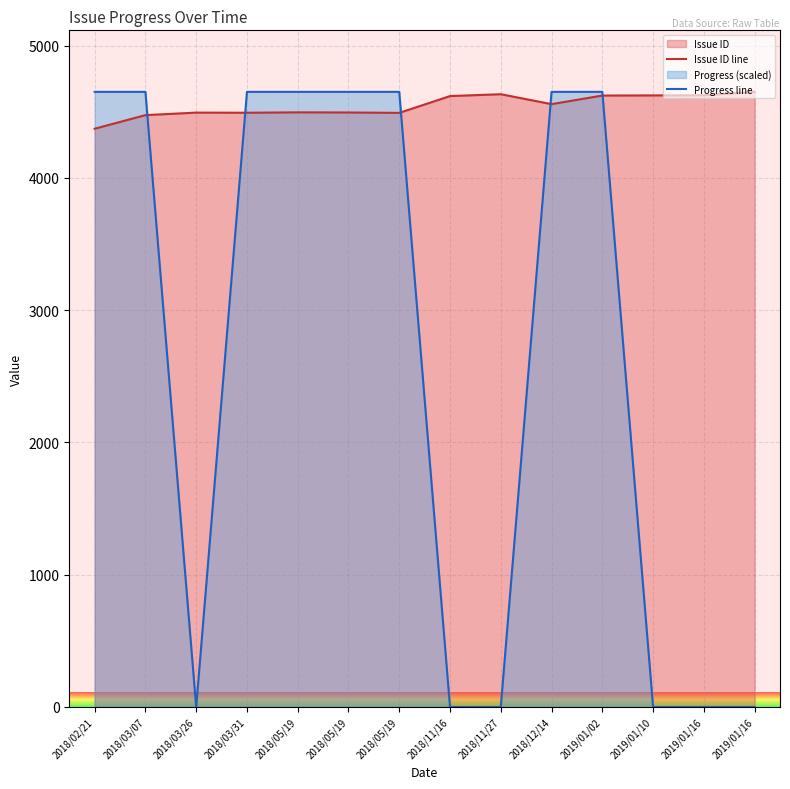

The value of Issue ID line at 2018/11/27 is 4633. True or false?

True